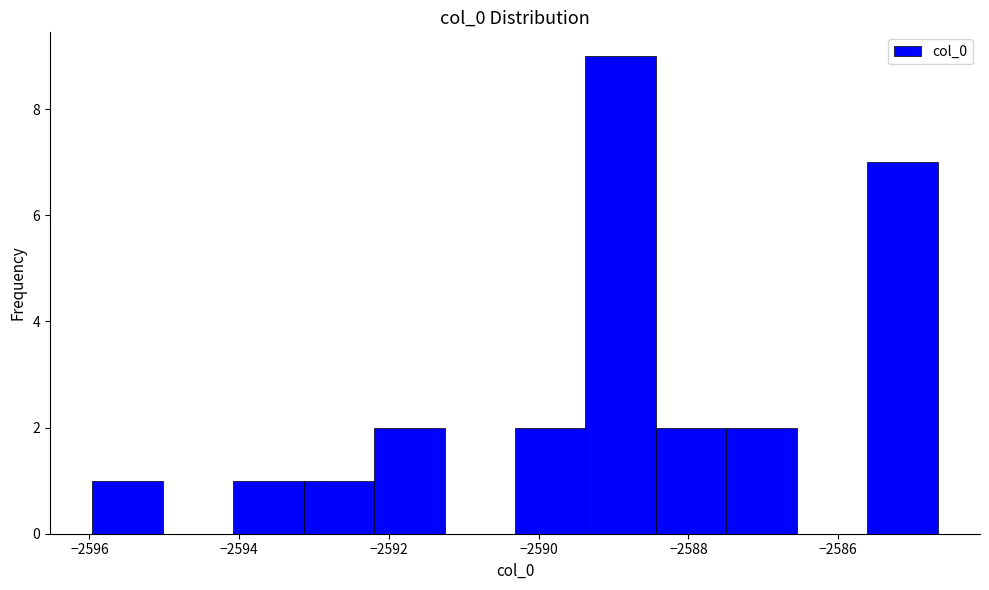

Over which range of the x-axis is the bar tallest?

-2589.4 to -2588.4